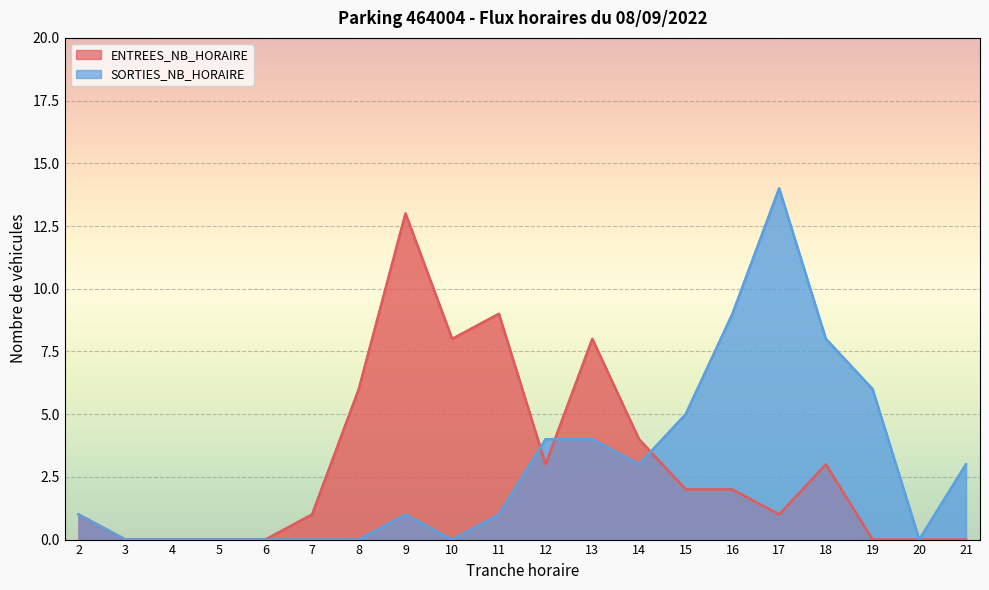

How many lines are shown in the chart?

2